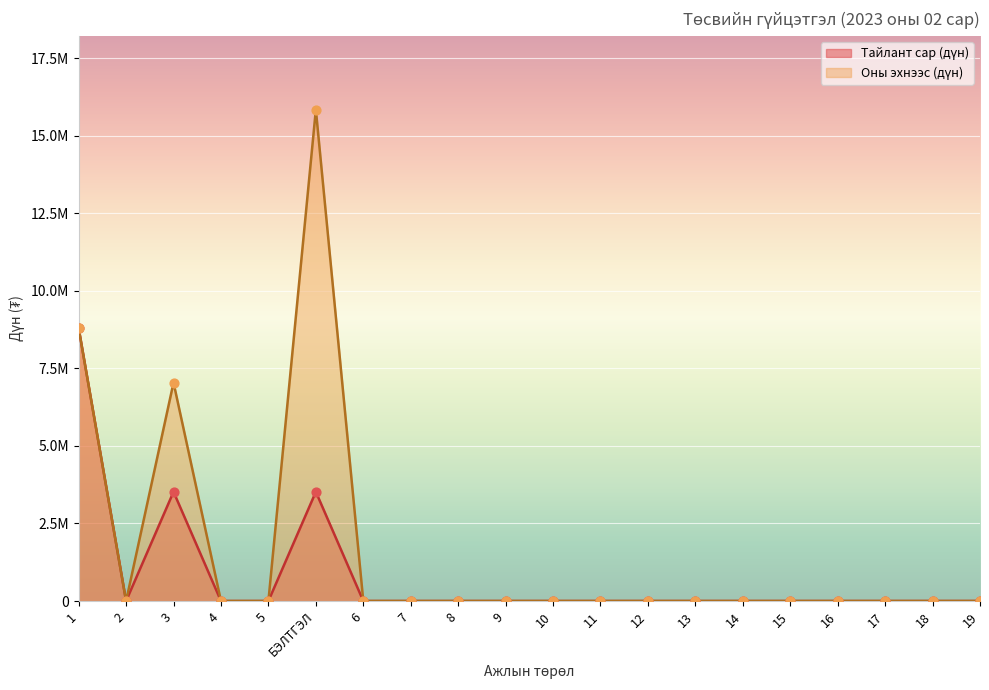

What are all the series names shown in the legend?

Тайлант сар (дүн), Оны эхнээс (дүн)